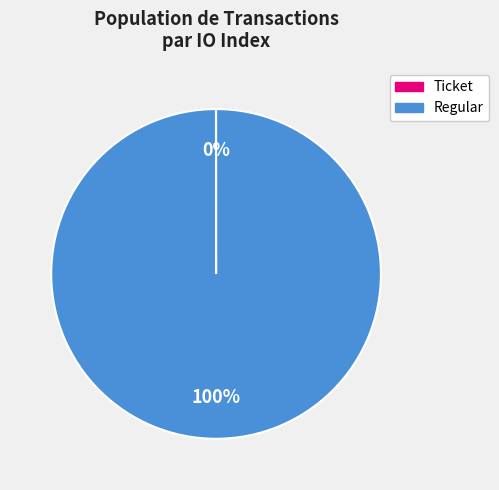

Is it true that Regular is 100% of the pie?

True